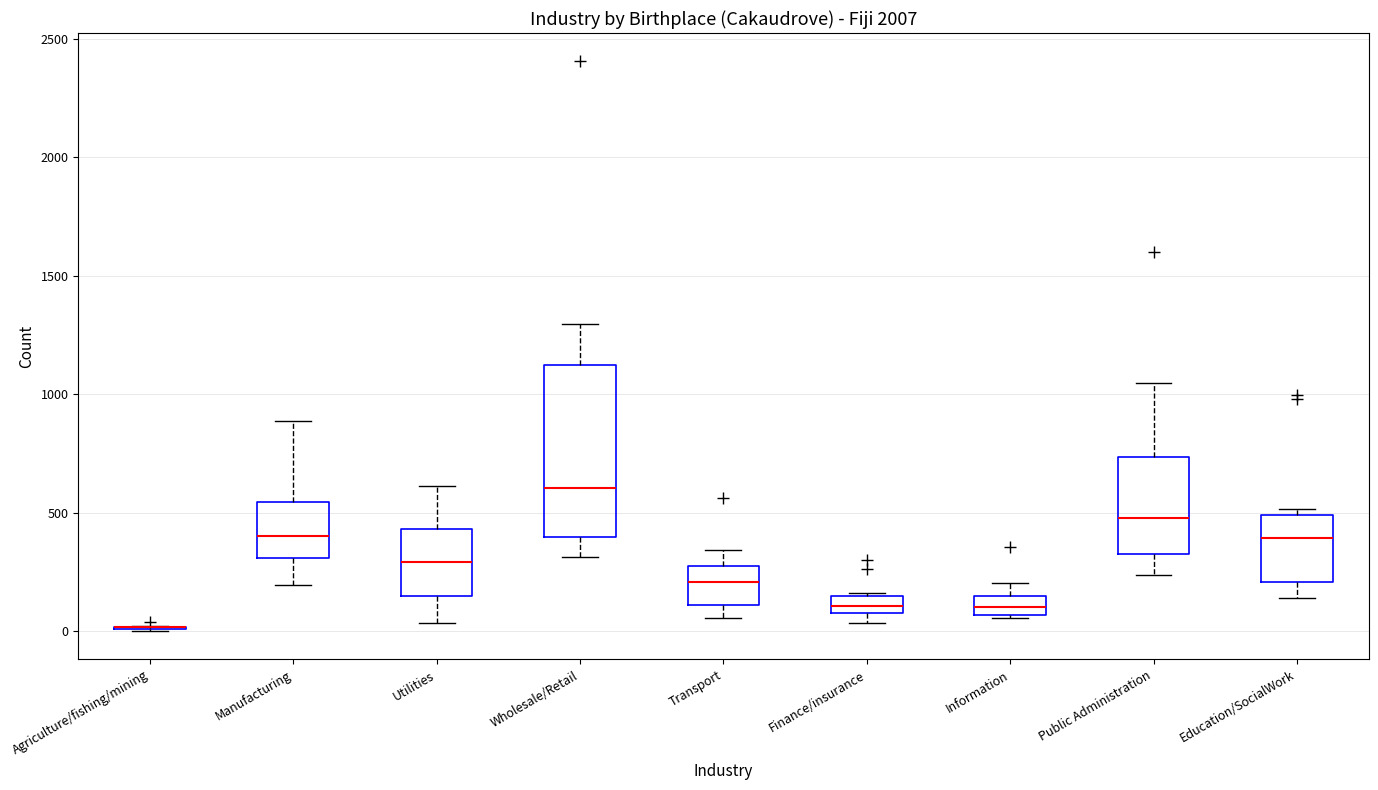

Which box is the tallest, from its lower edge to its upper edge?

Wholesale/Retail